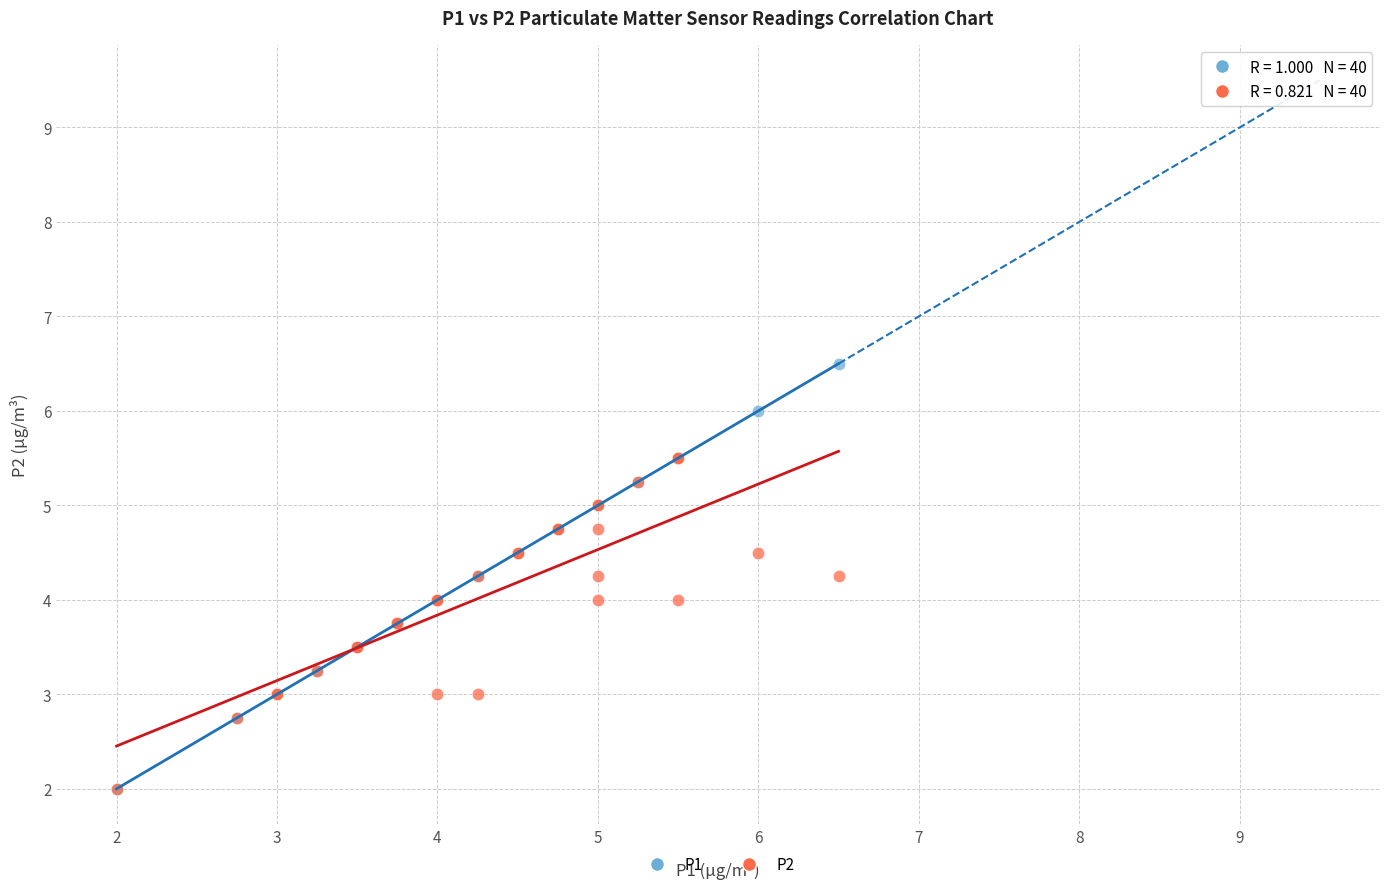

Which series has the widest spread of Y values?

P1